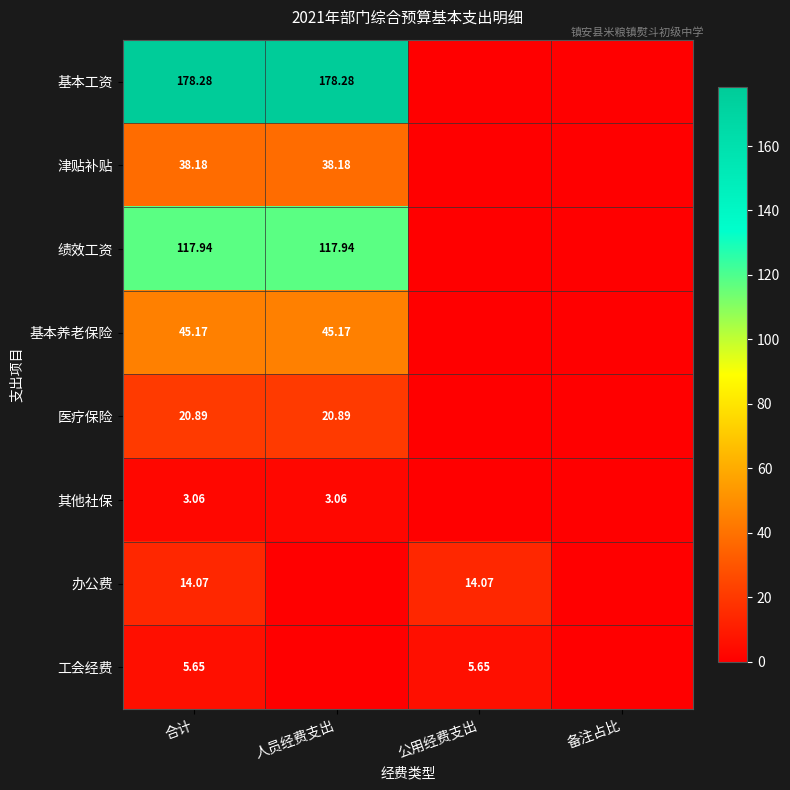

Rank the series by their maximum value, from lowest to highest.

其他社保, 工会经费, 办公费, 医疗保险, 津贴补贴, 基本养老保险, 绩效工资, 基本工资